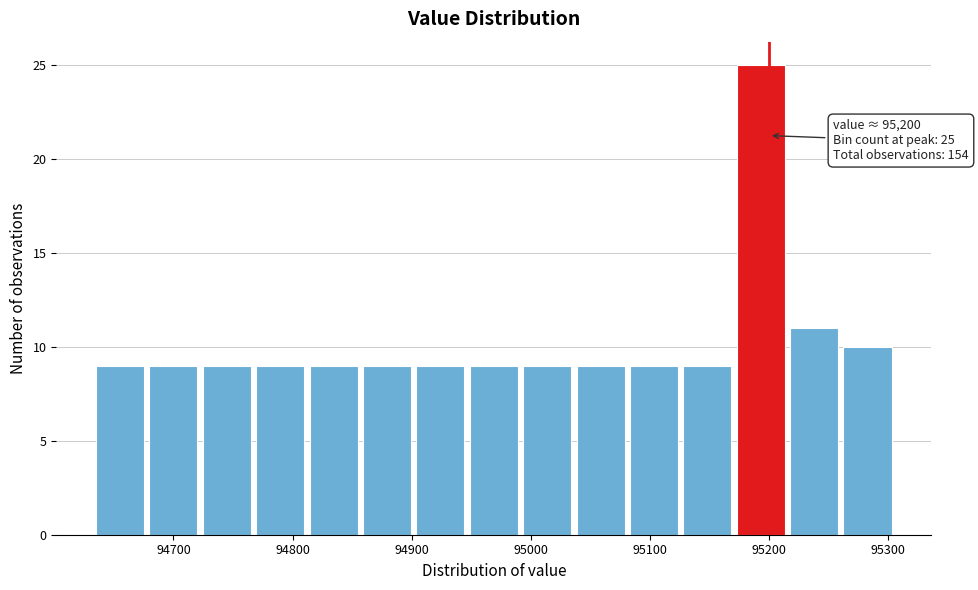

Over which range of the x-axis is the bar tallest?

95170 to 95220